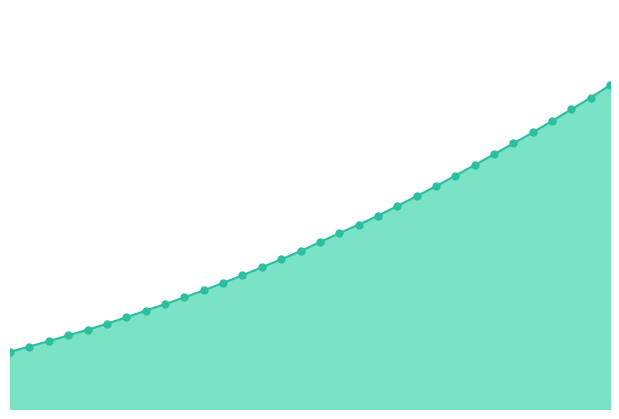

True or false: the data shows 0.3 at 219.3979.

True